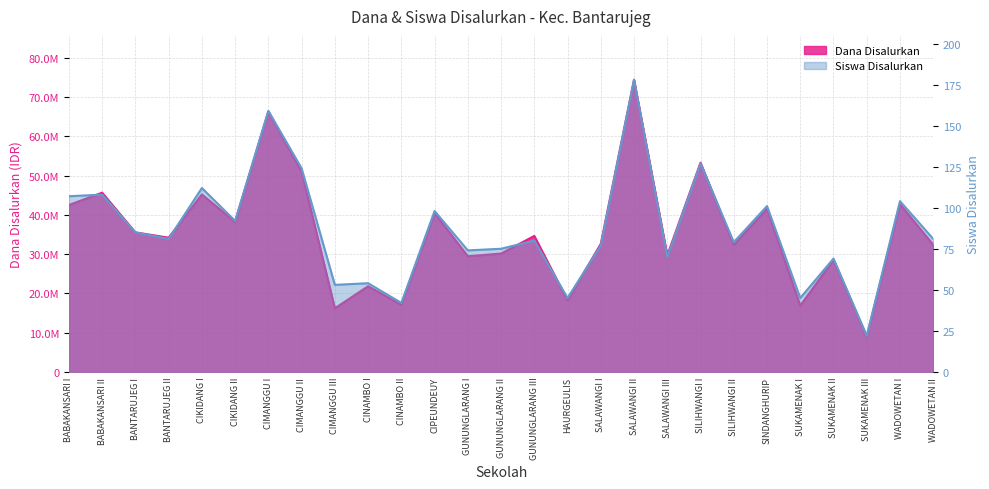

Is the value of Dana Disalurkan at BANTARUJEG II greater than the value of Siswa Disalurkan at CINAMBO II?

Yes